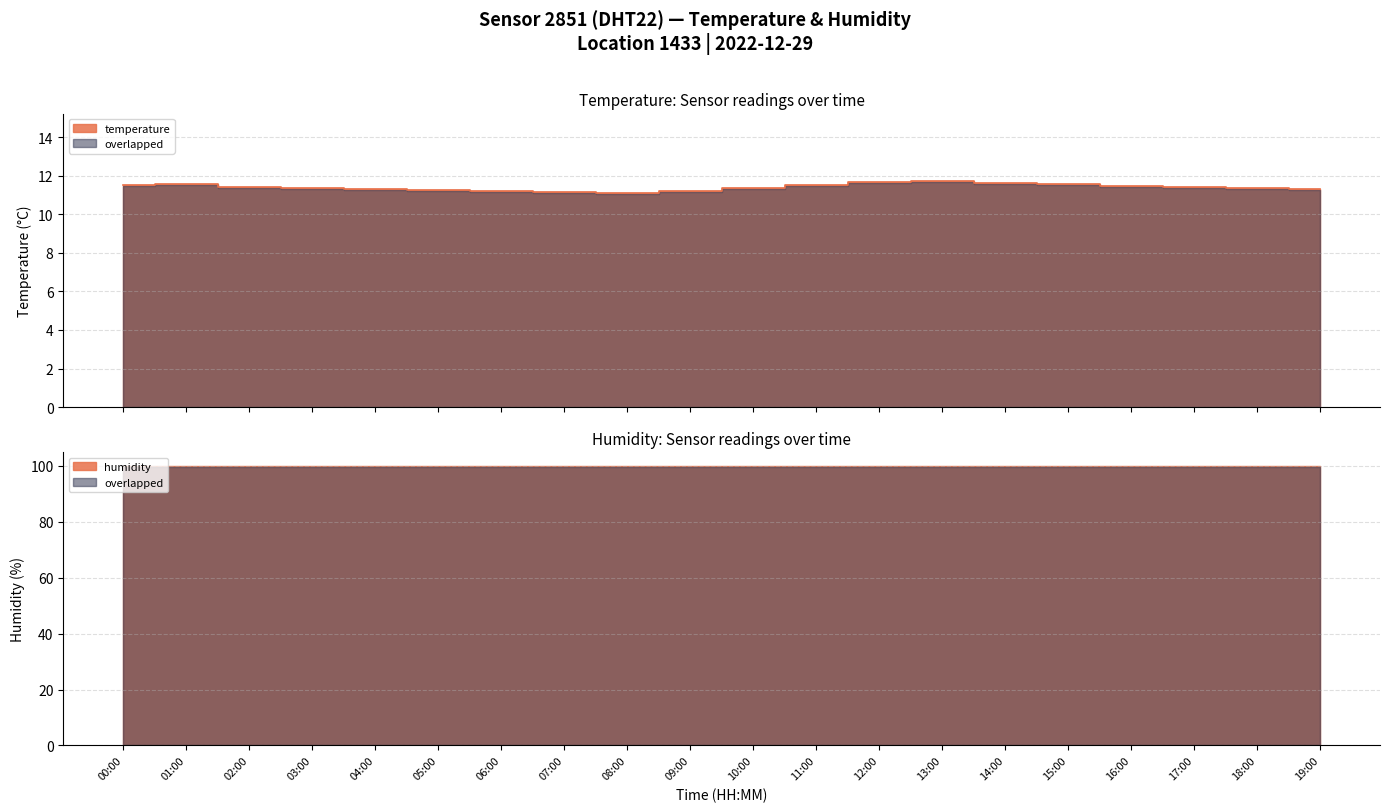

What is the minimum value shown in the chart?

11.1